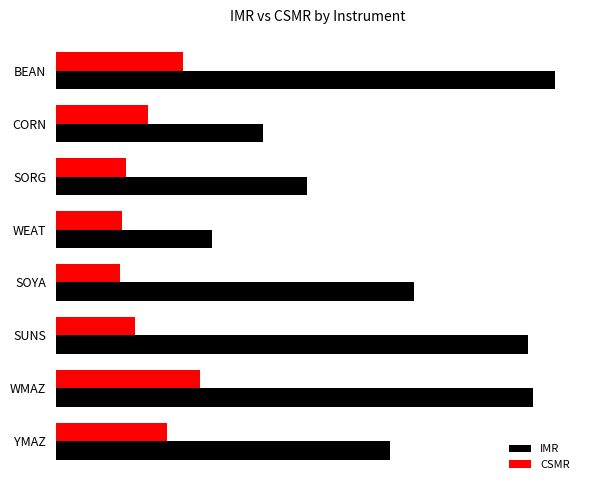

Reading left to right, what are all the values shown in this chart?

IMR: 24405	34809	34421	26157	11394	18300	15131	36429
CSMR: 8100	10500	5800	4700	4800	5100	6700	9300